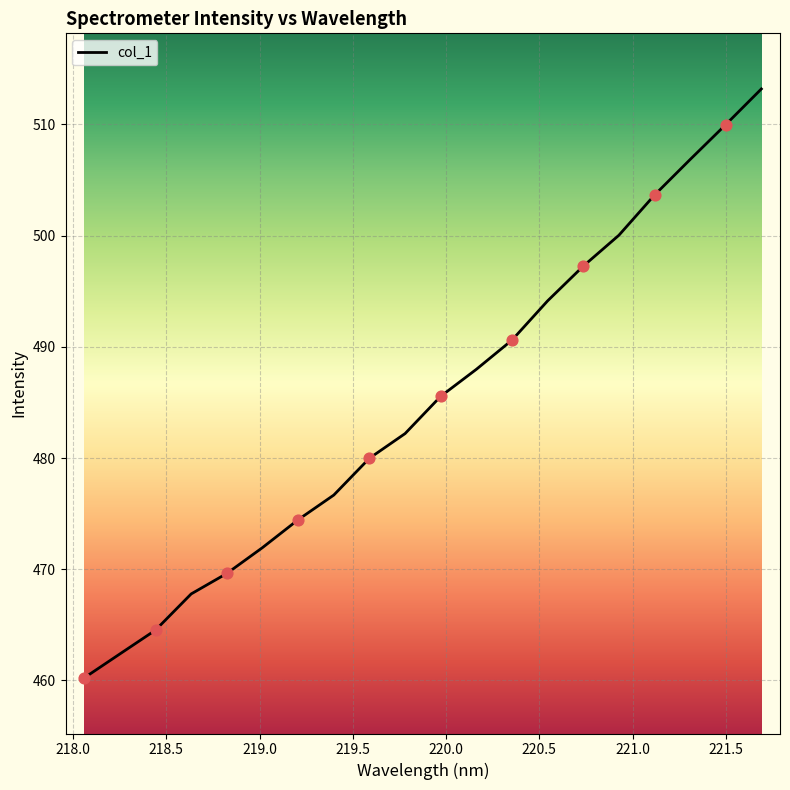

What is the greatest value displayed?

513.2